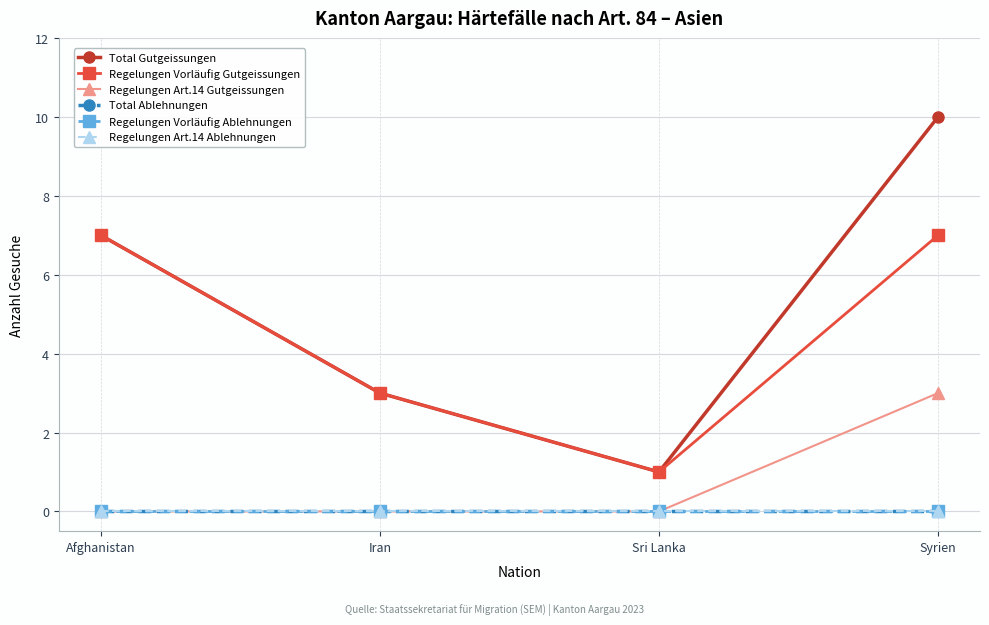

Does the chart have visible grid lines?

Yes